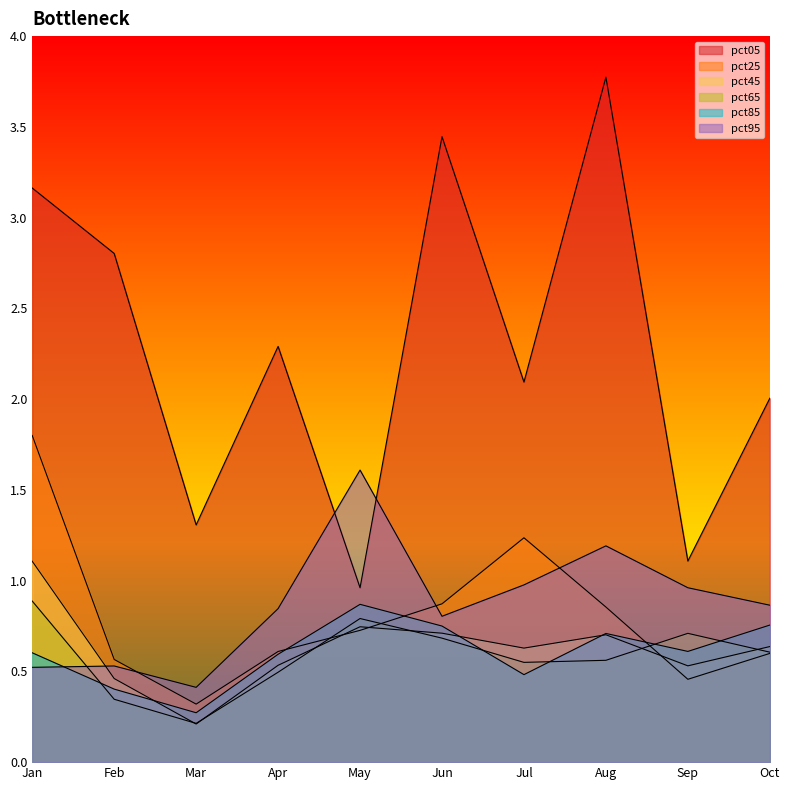

Does the chart display data point markers on the line(s)?

No